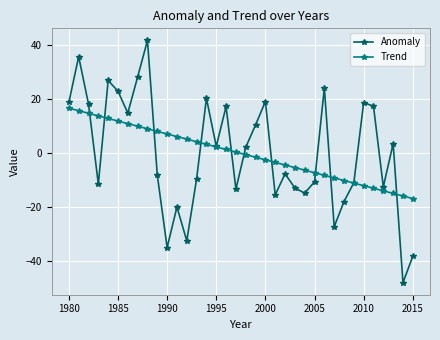

At how many categories does at least one series exceed 32?

2